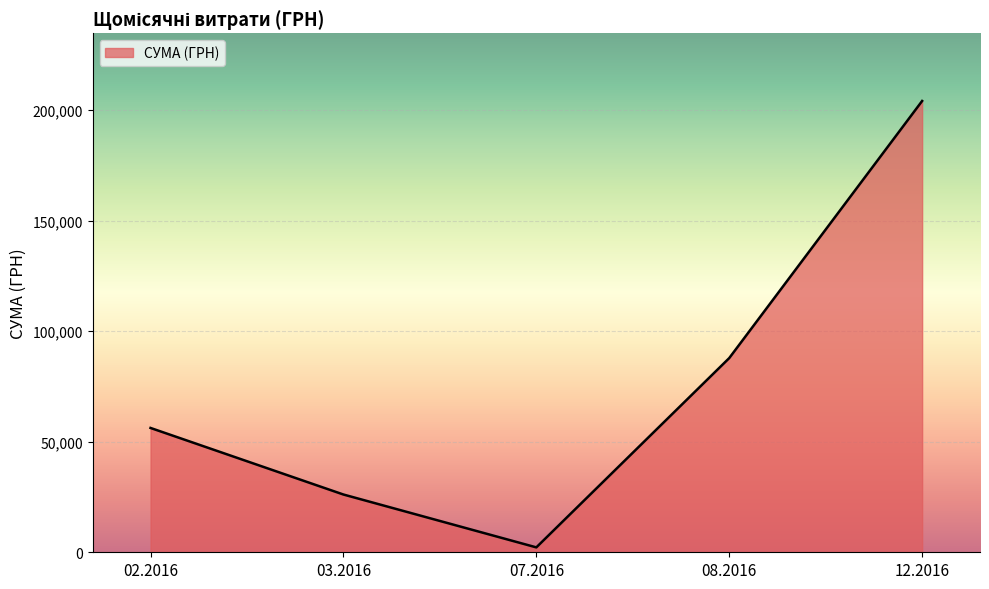

What is the ratio of the value at 02.2016 to the value at 12.2016?

0.3